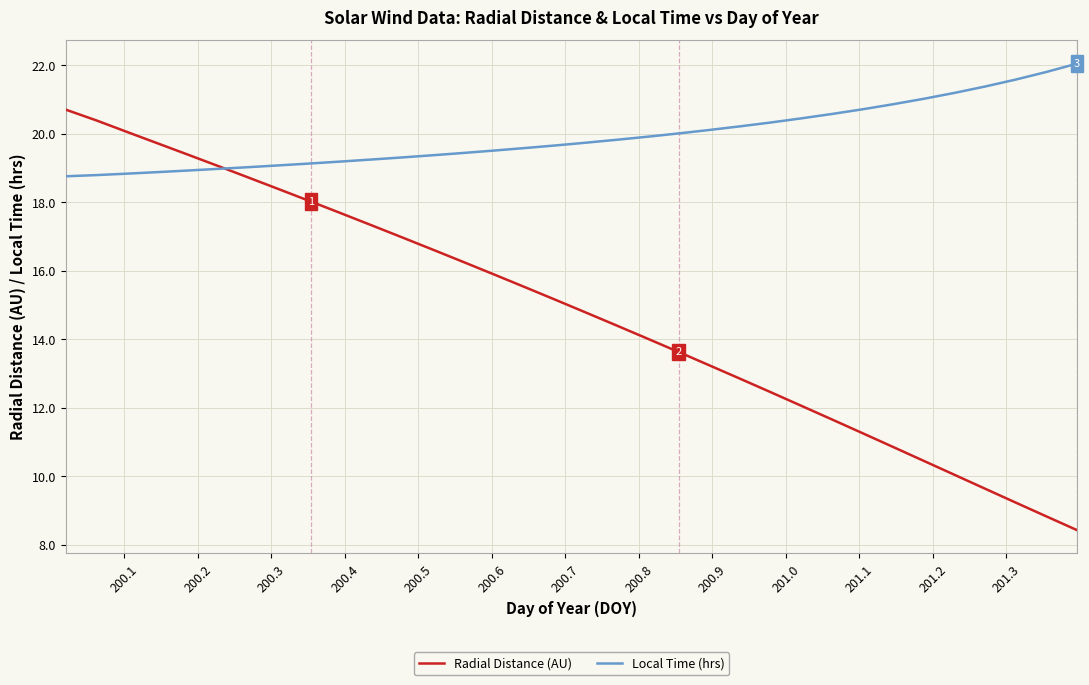

List the series in order of their overall mean, lowest first.

Radial Distance (AU), Local Time (hrs)